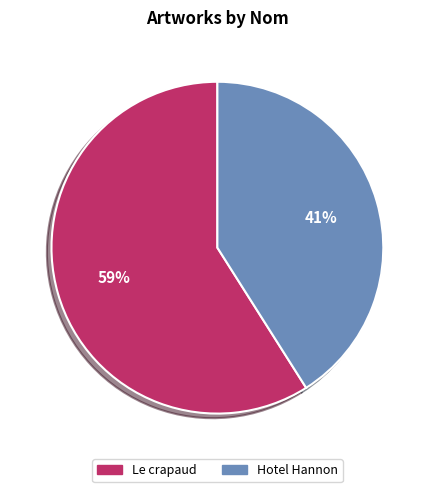

True or false: Le crapaud accounts for 70% of the total.

False